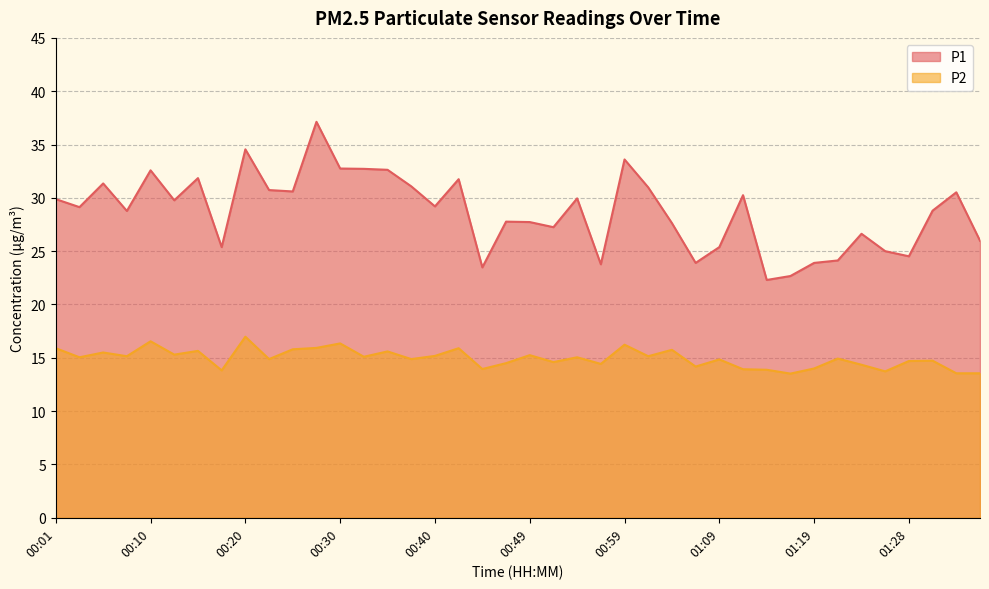

What is the approximate value of P2 at 00:01?

15.9